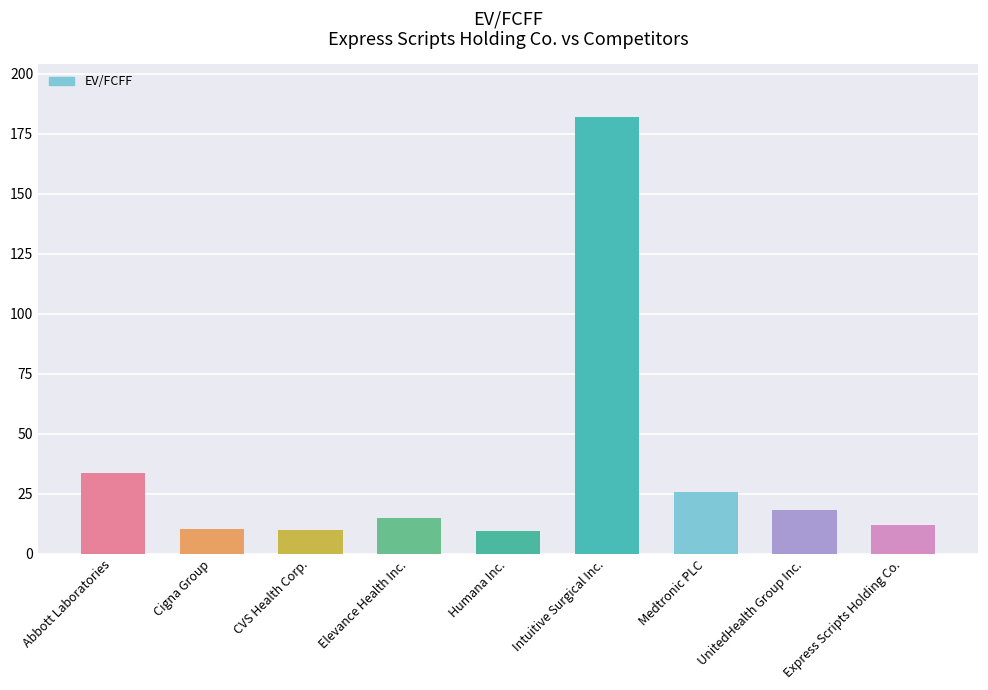

At which label does the data first exceed 15?

Abbott Laboratories